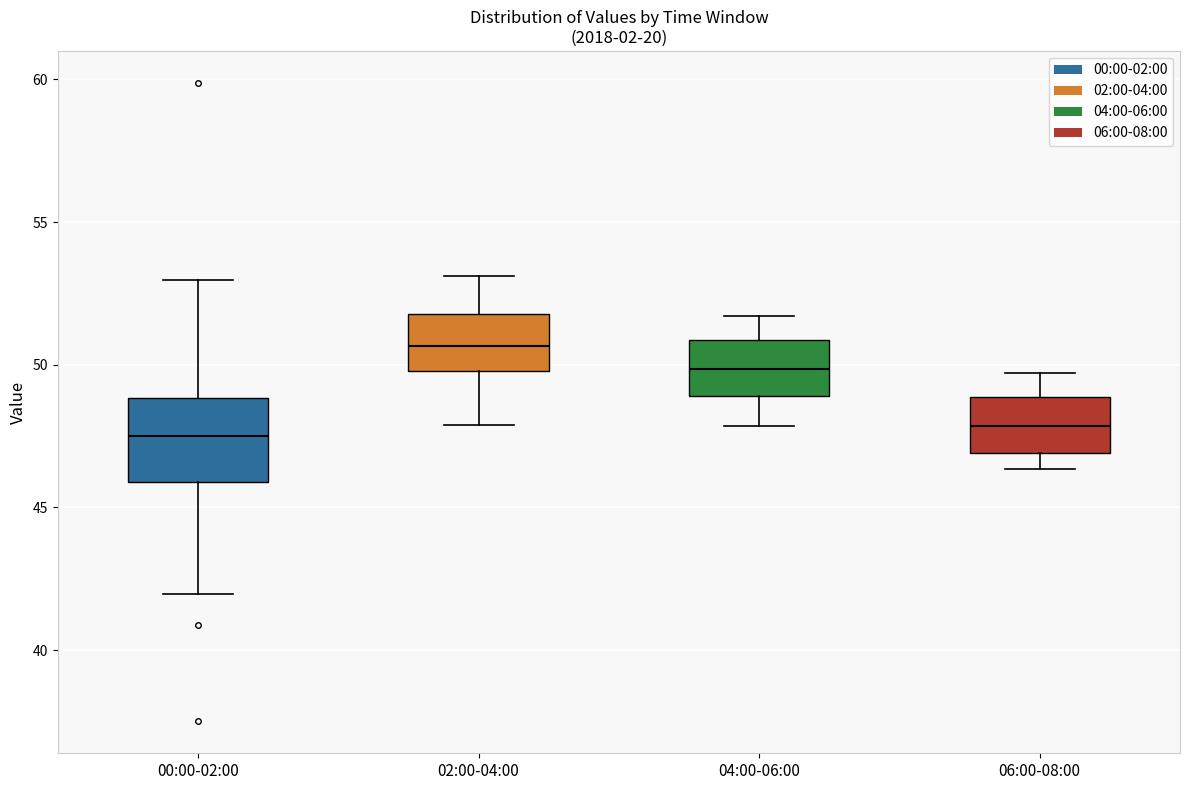

Reading left to right, read every box against the y-axis: the position of its median line, the range the box covers, and the ends of its whiskers. The values are not printed on the chart, so give them approximately, as read against the axis.

00:00-02:00: median 47.5, box 46.0 to 49.0, whiskers 42.0 to 53.0
02:00-04:00: median 50.5, box 50.0 to 52.0, whiskers 48.0 to 53.0
04:00-06:00: median 50.0, box 49.0 to 51.0, whiskers 48.0 to 51.5
06:00-08:00: median 48.0, box 47.0 to 49.0, whiskers 46.5 to 49.5